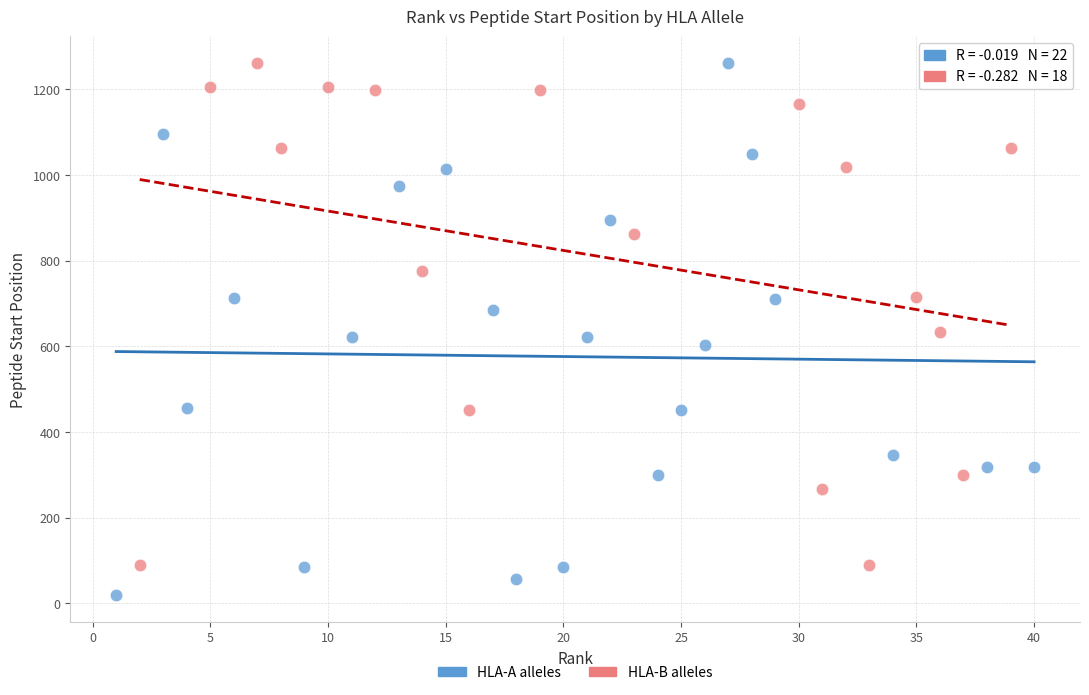

Which series has the widest spread of Y values?

HLA-A alleles